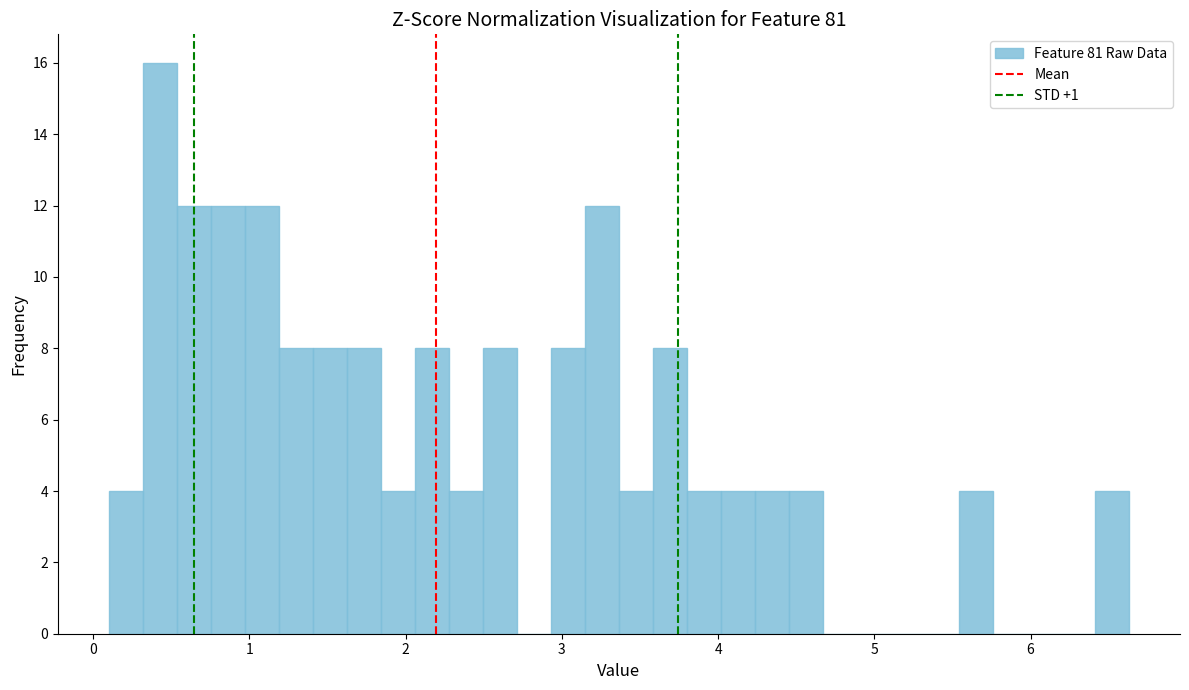

Read against the x-axis, roughly where is the centre of the tallest bar?

0.4